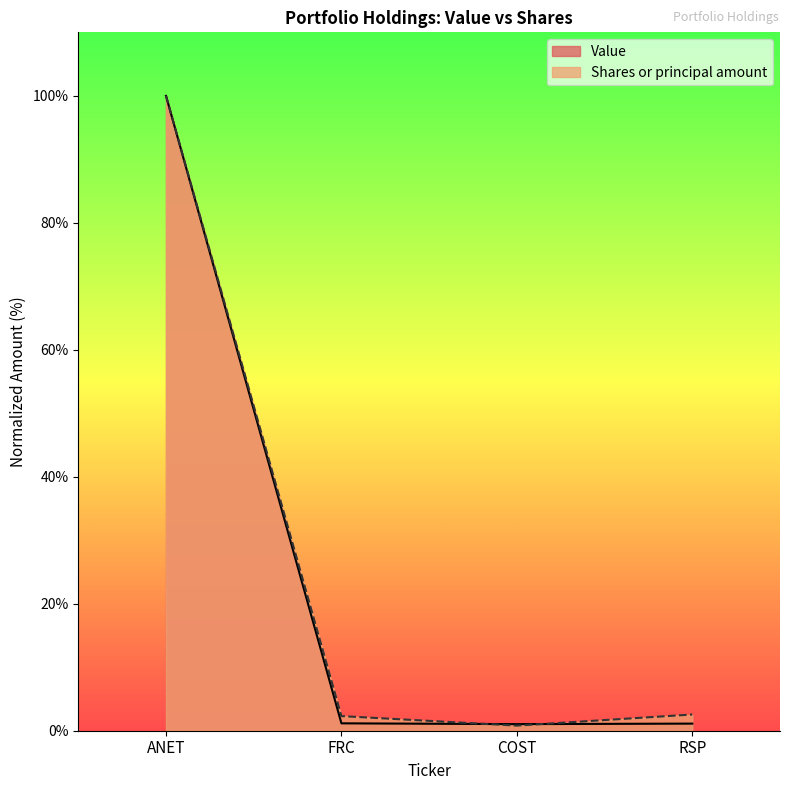

Reading right to left, extract all data points from this chart.

Value: 1.1	1.0	1.2	100.0
Shares or principal amount: 2.6	0.8	2.3	100.0